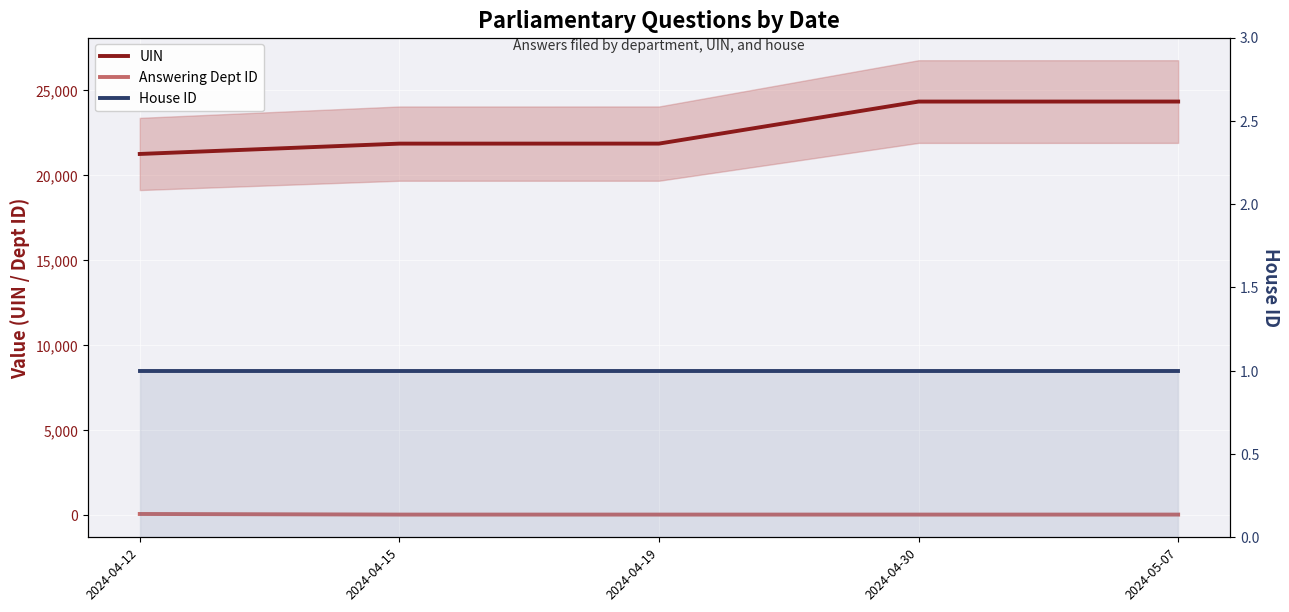

True or false: Answering Dept ID has more than 0 interior local peaks.

False